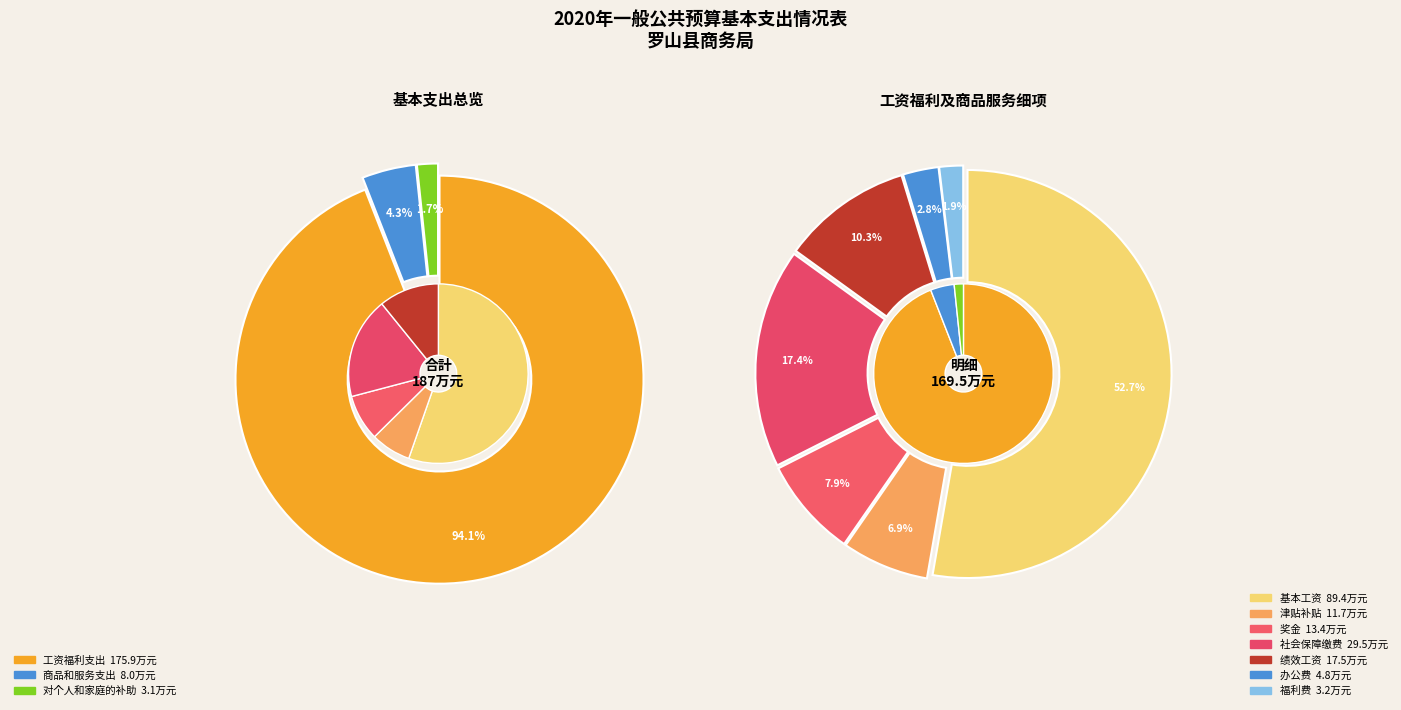

What is the smallest slice in the pie chart?

对个人和家庭的补助